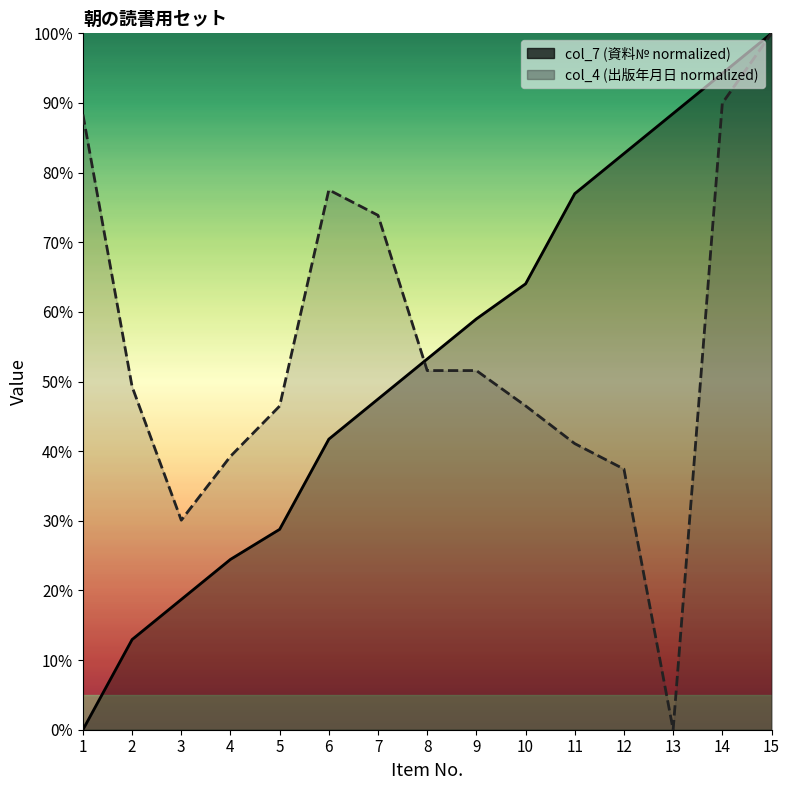

List the labels in order of col_7 value, largest first.

15, 14, 13, 12, 11, 10, 9, 8, 7, 6, 5, 4, 3, 2, 1